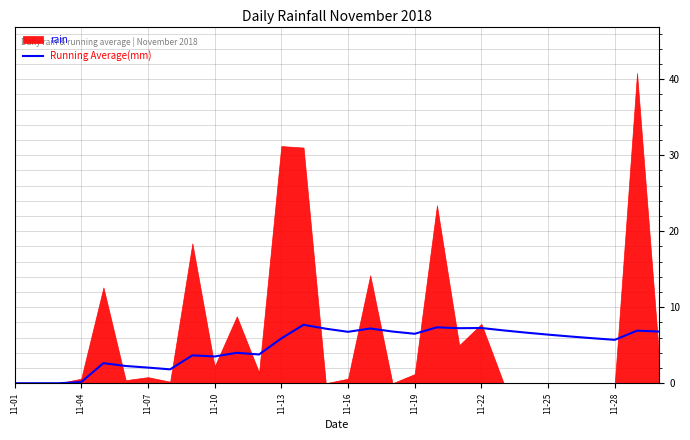

What is the label of the 14th point from the left?

13